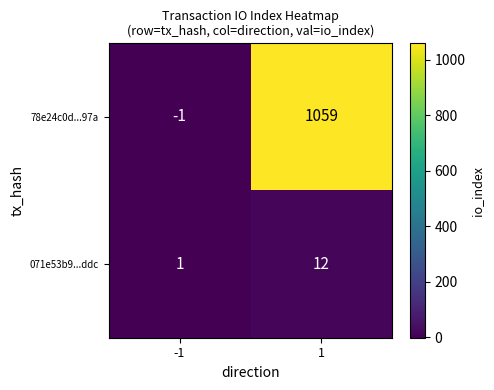

Is it true that 78e24c0d...97a equals 408 at 1?

False